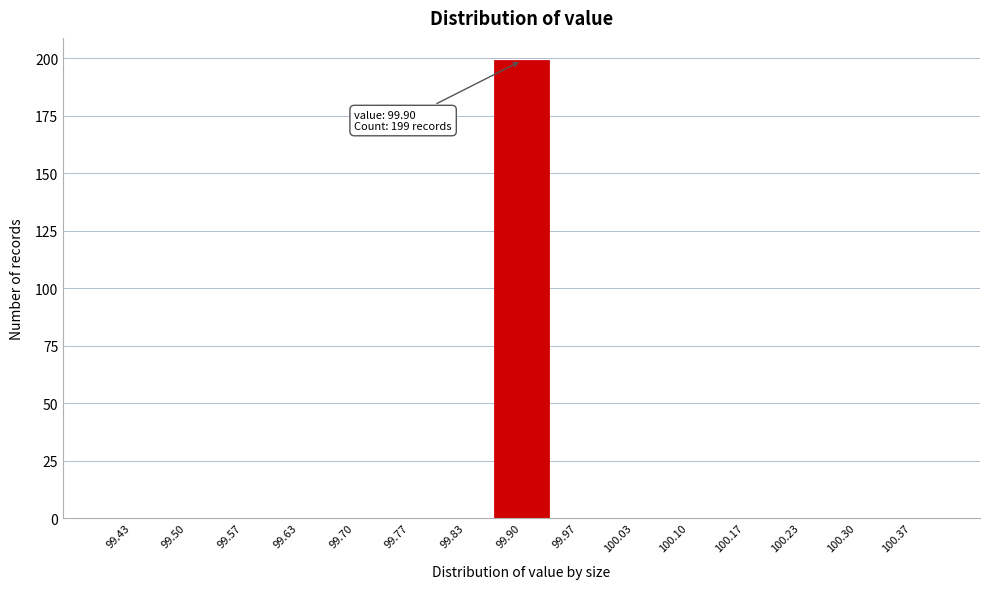

Over which range of the x-axis is the bar tallest?

99.87 to 99.93